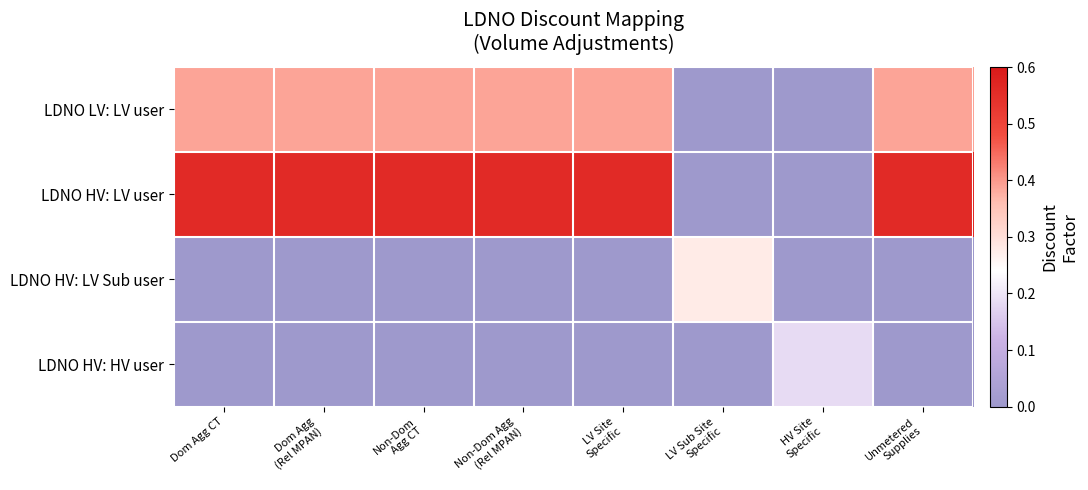

How many distinct data groups are displayed?

4